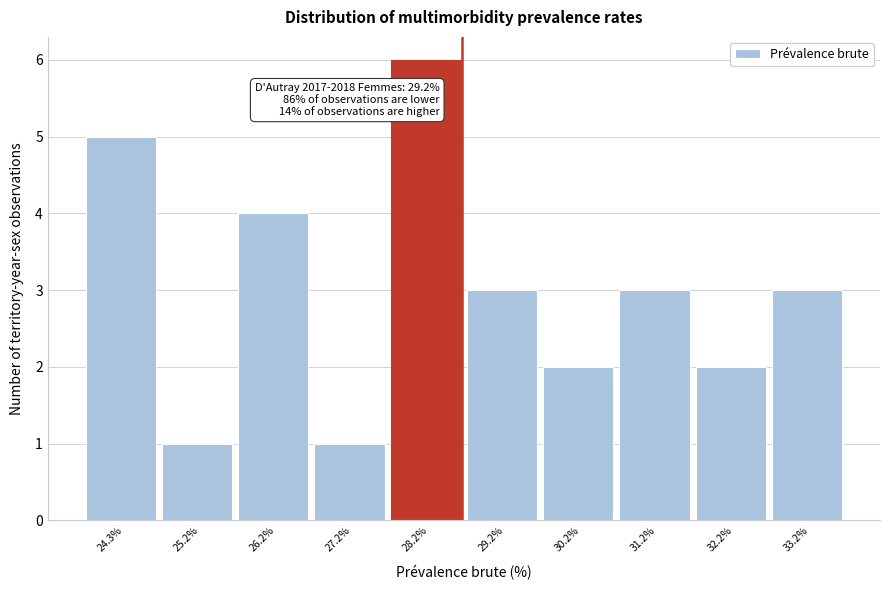

Reading left to right, extract all data points from this chart.

5	1	4	1	6	3	2	3	2	3